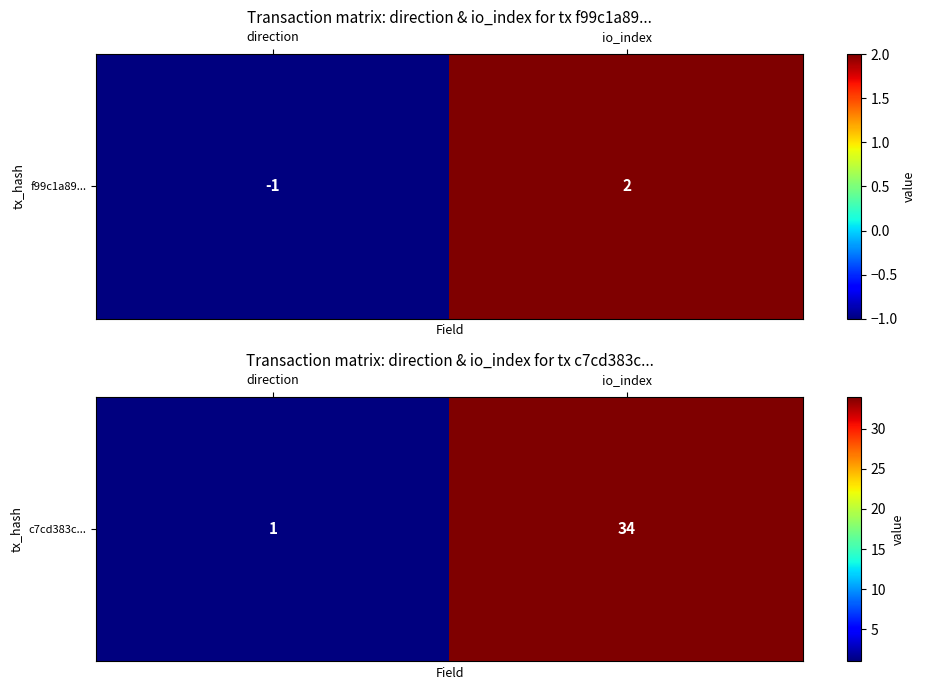

What is the change in value from direction to io_index?

+33